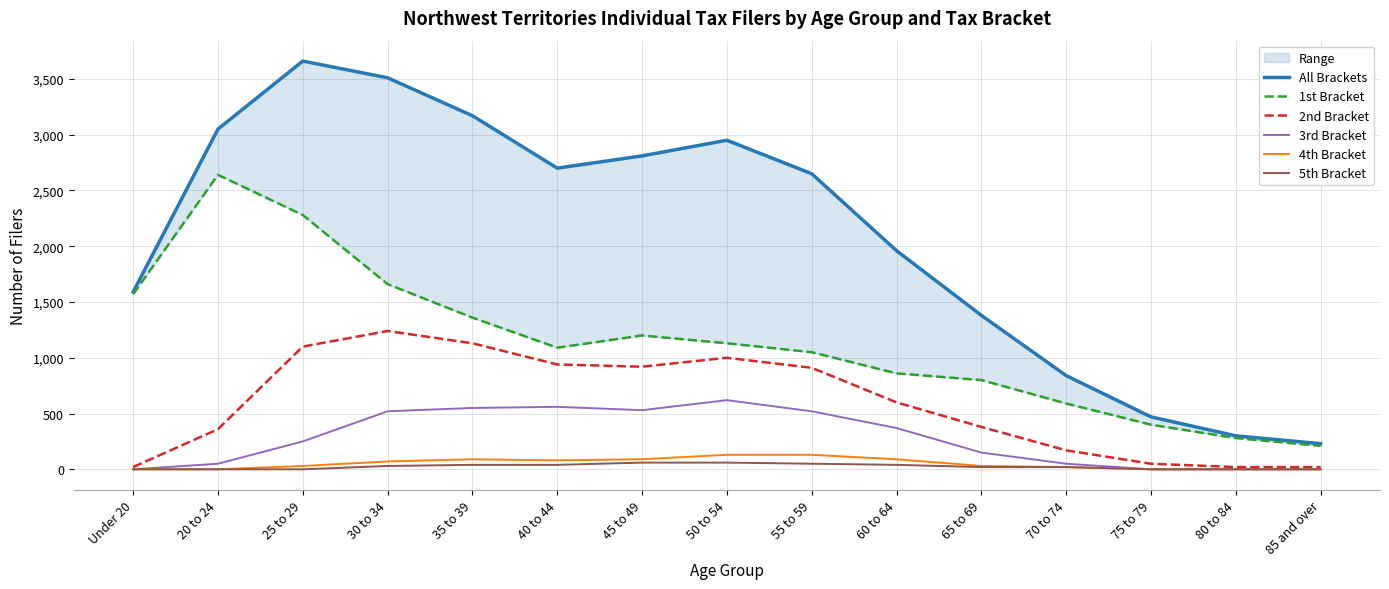

At which category is the sum across all series the highest?

25 to 29